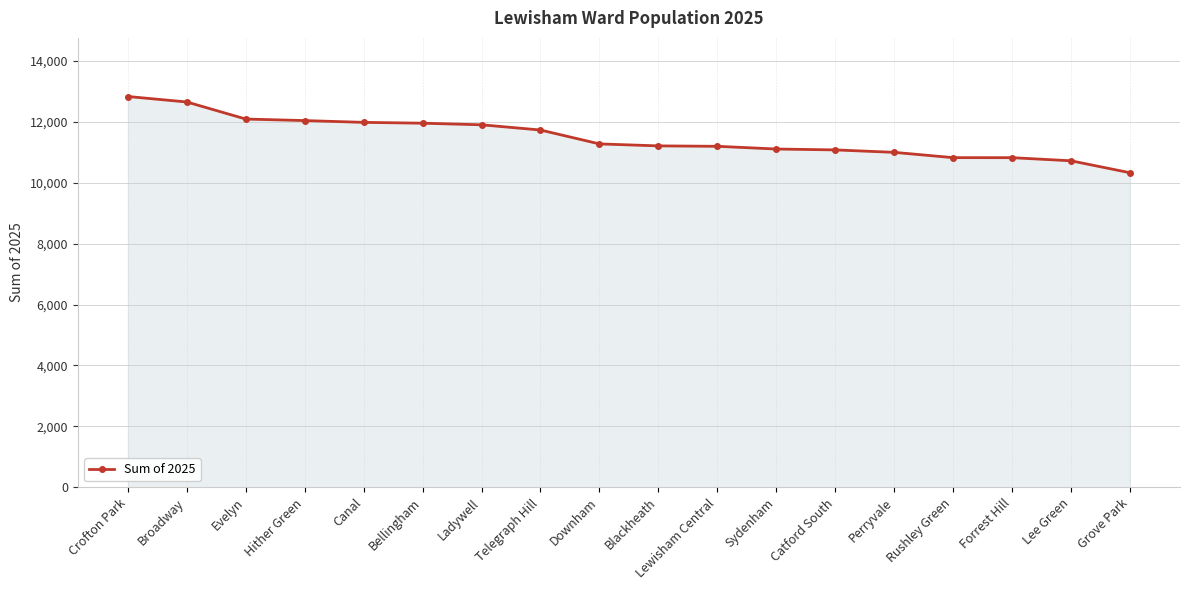

How many lines are shown in the chart?

1